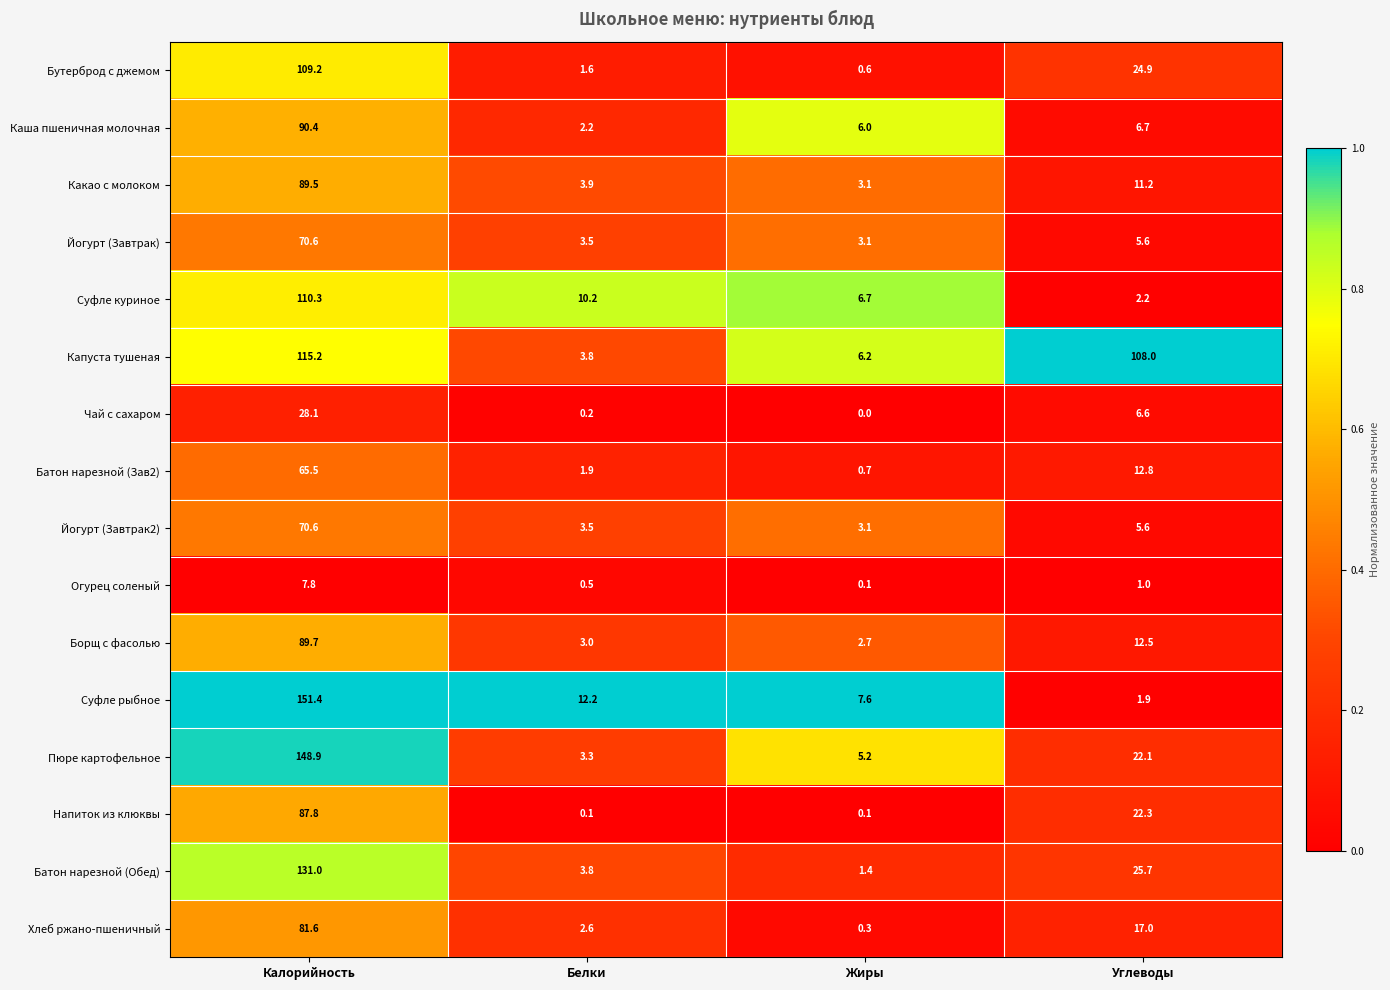

Where does the Огурец соленый series first go above 1?

Калорийность